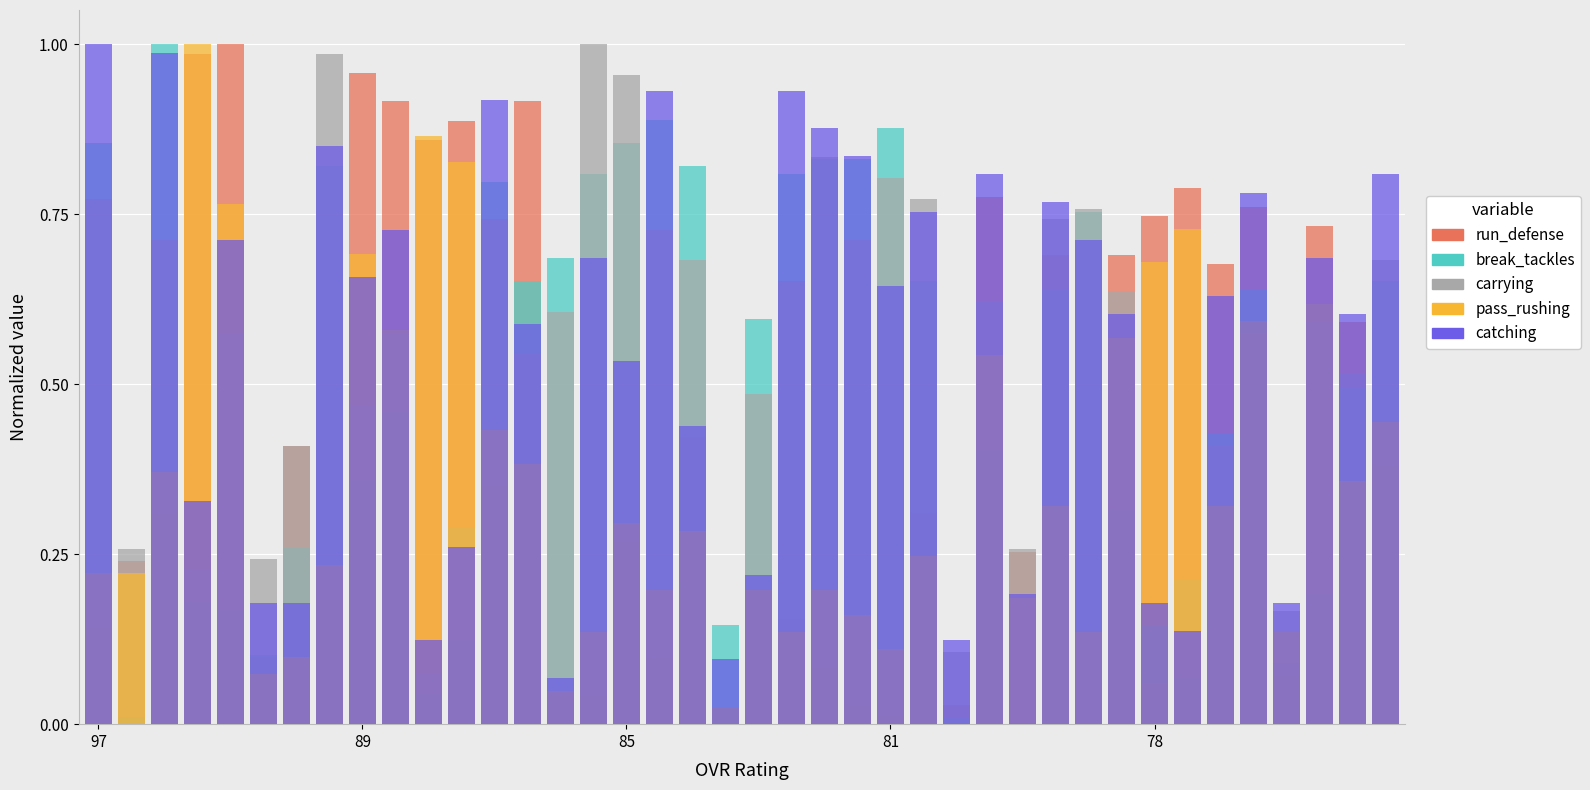

Which series changed the most between 20 and 27?

catching